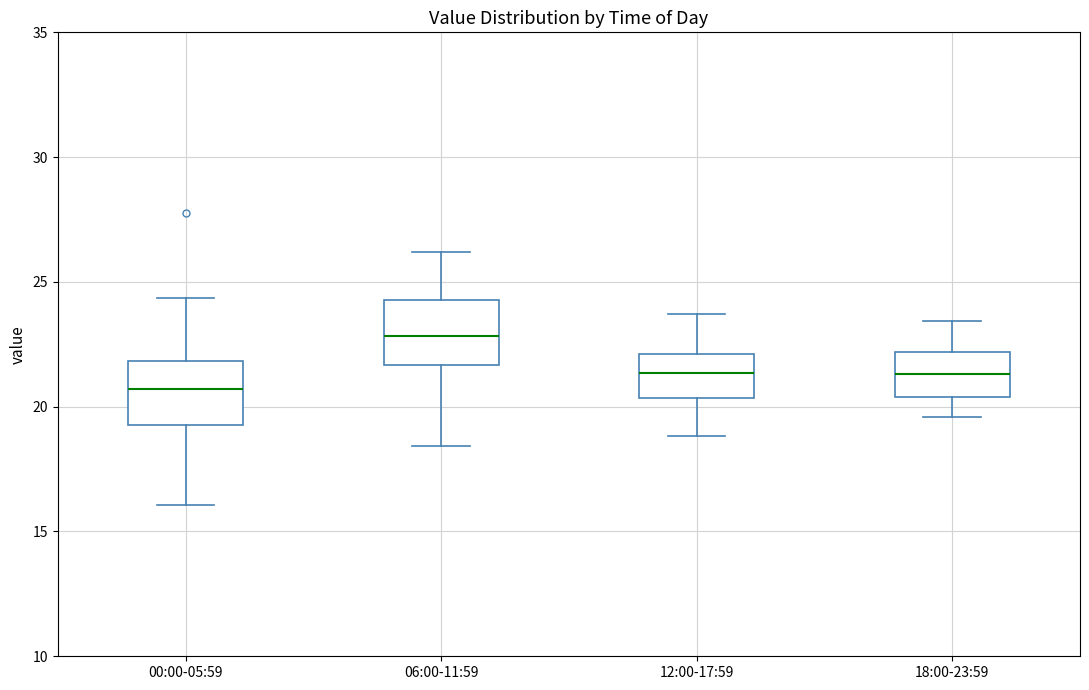

Where is the lower edge of the box for 18:00-23:59 on the y-axis? The values are not printed on the chart, so give them approximately, as read against the axis.

20.5